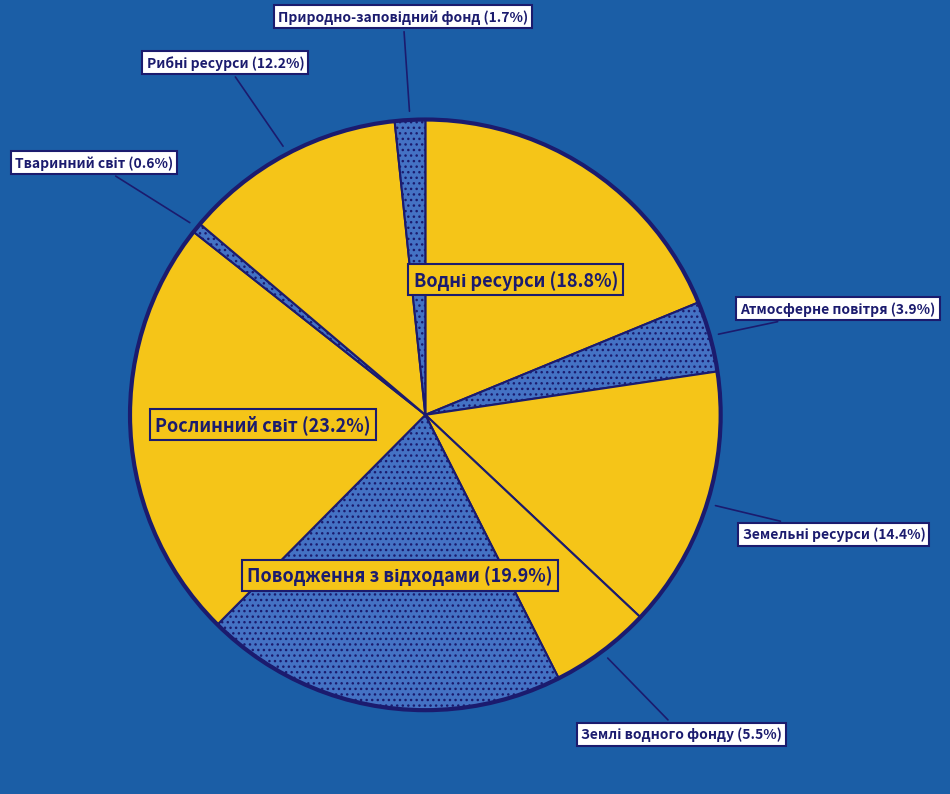

Count the number of slices in the pie.

9